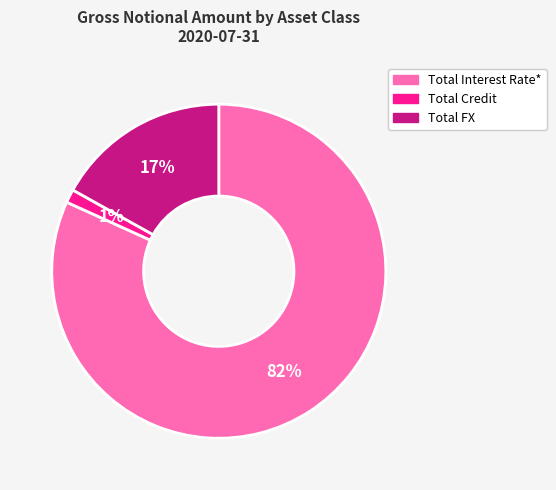

Do Total FX and Total Interest Rate* together represent more than half of the pie?

Yes